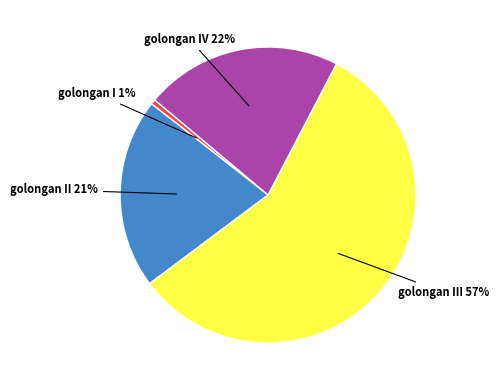

To the nearest percent, what is the average slice percentage?

25%